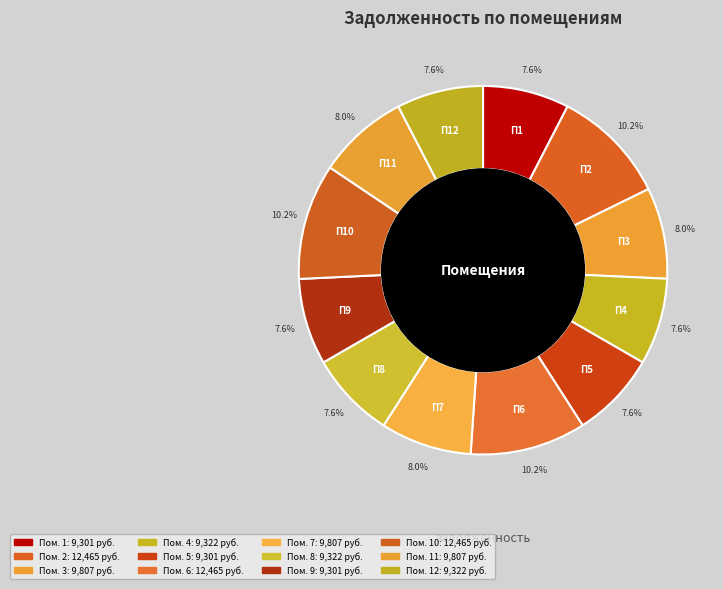

Rank the categories by value from lowest to highest.

1, 5, 9, 4, 8, 12, 3, 7, 11, 2, 6, 10